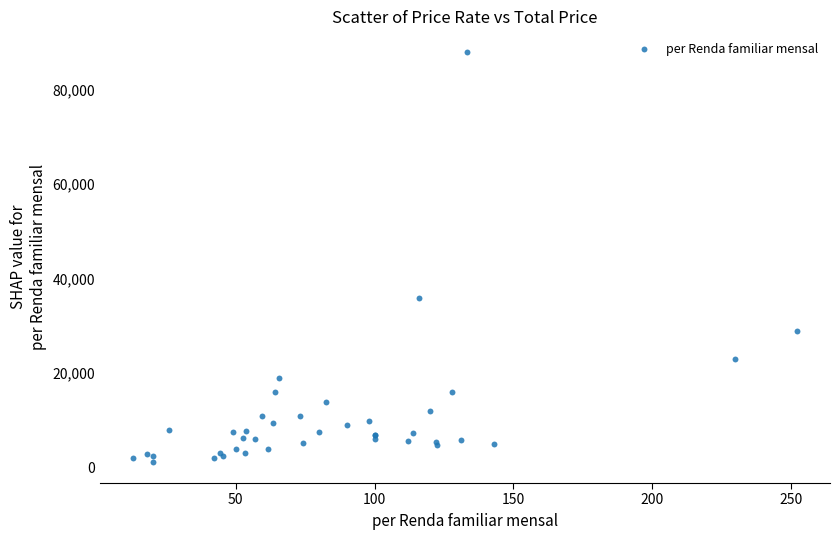

What Y value in the scatter plot is closest to 44550?

36000